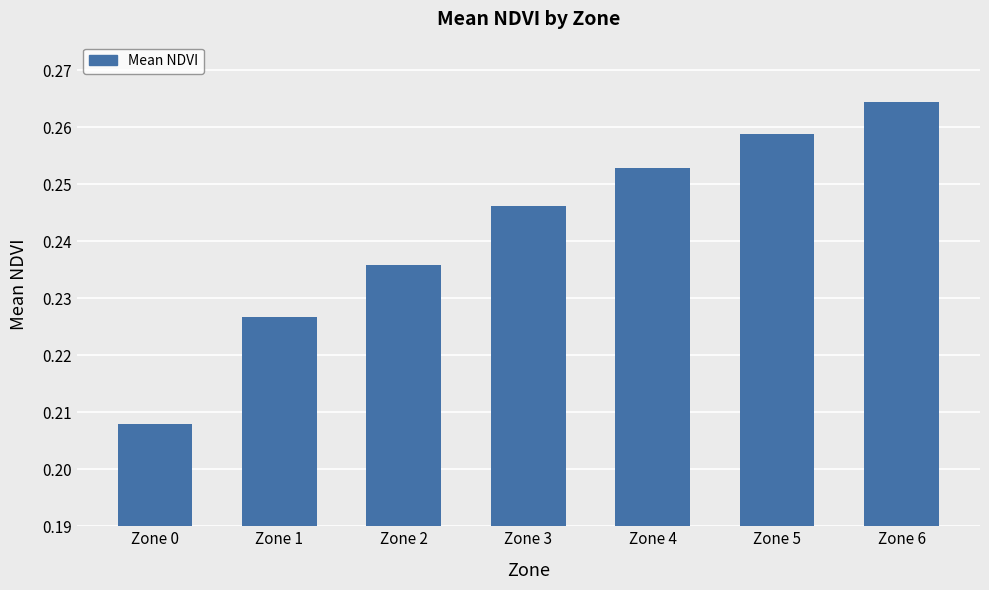

Rank the categories by value from highest to lowest.

Zone 6, Zone 5, Zone 4, Zone 3, Zone 2, Zone 1, Zone 0